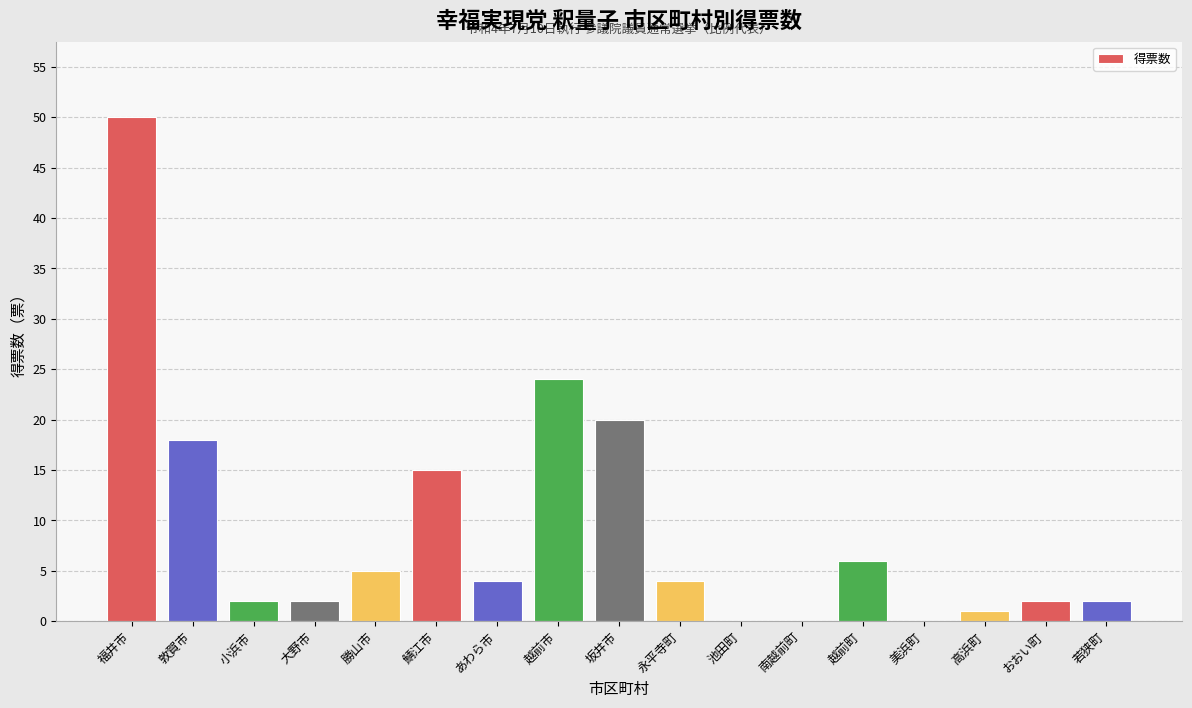

Approximately how many times larger is the value at 若狭町 compared to おおい町?

1.0